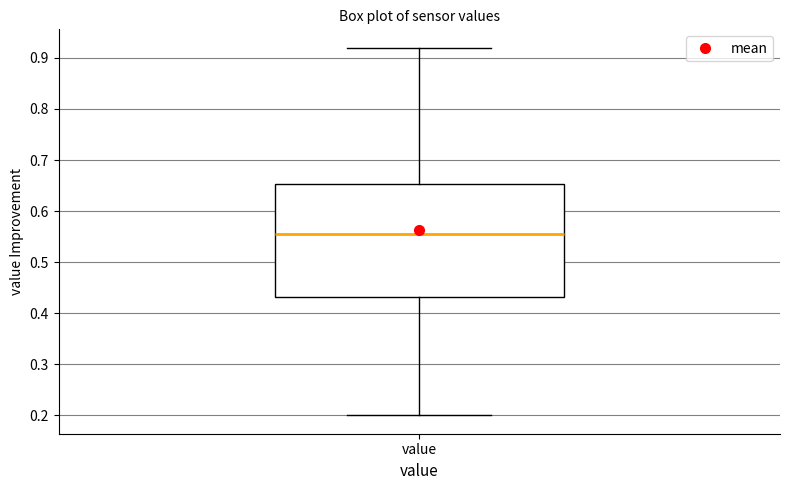

Read this box plot against the y-axis: the position of the median line, the range covered by the box, and the ends of both whiskers. The values are not printed on the chart, so give them approximately, as read against the axis.

median 0.56, box 0.43 to 0.65, whiskers 0.20 to 0.92